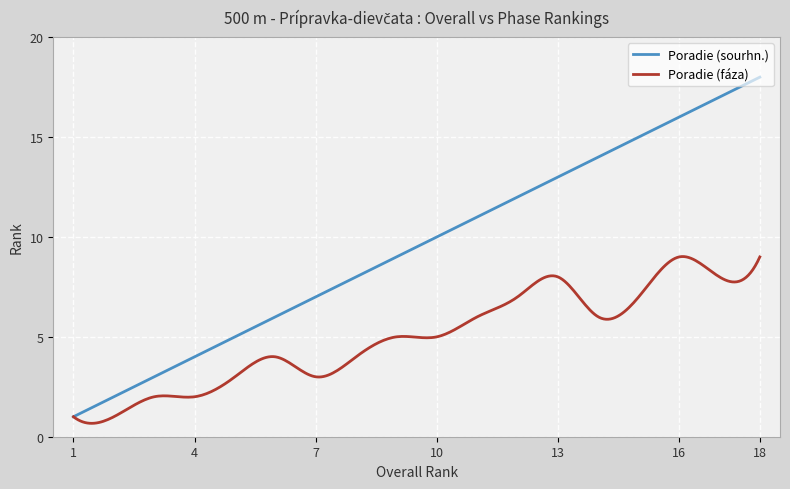

What is the smallest value displayed?

0.7